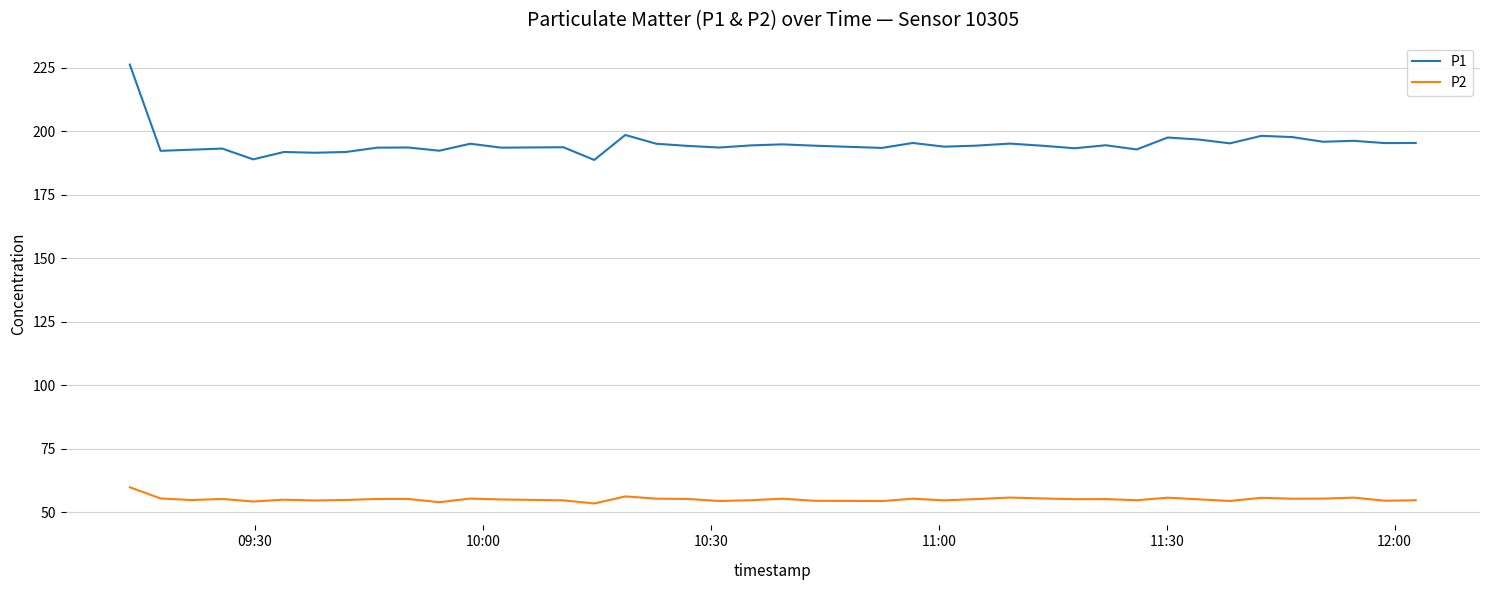

Which series has the largest total across all categories?

P1